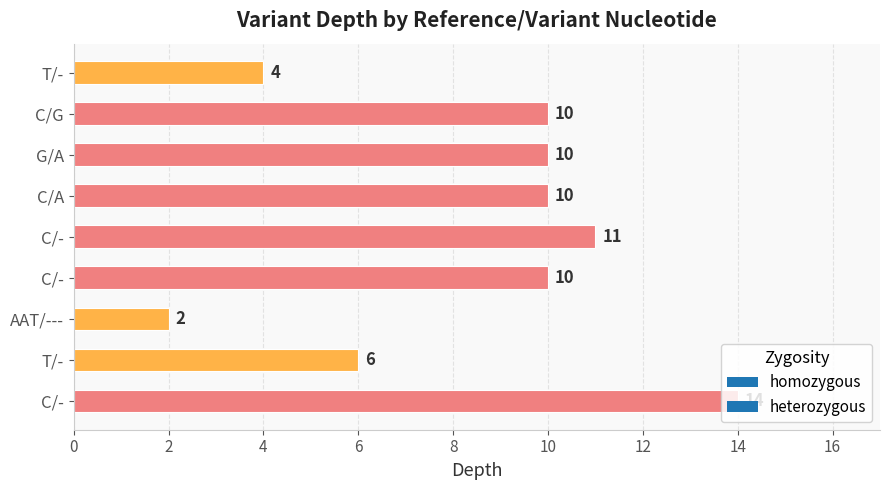

What is the ratio of the value at T/- to the value at C/G?

0.6